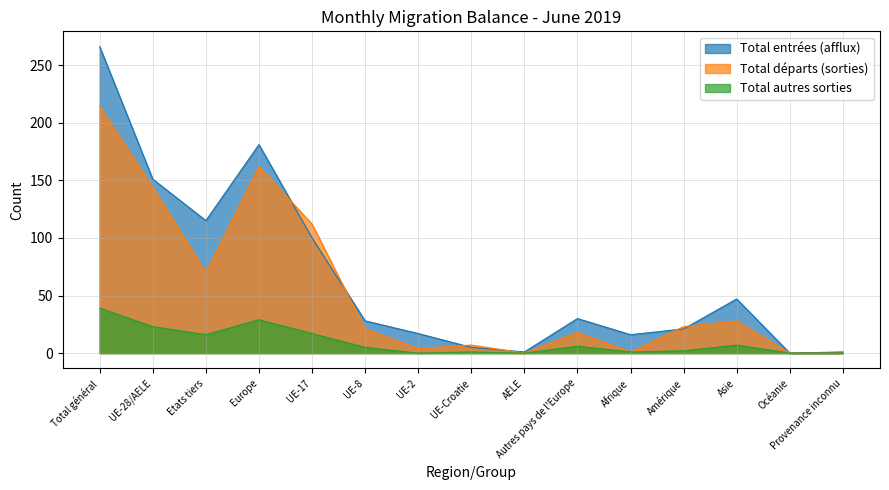

What are all the series names shown in the legend?

Total entrées (afflux), Total départs (sorties), Total autres sorties